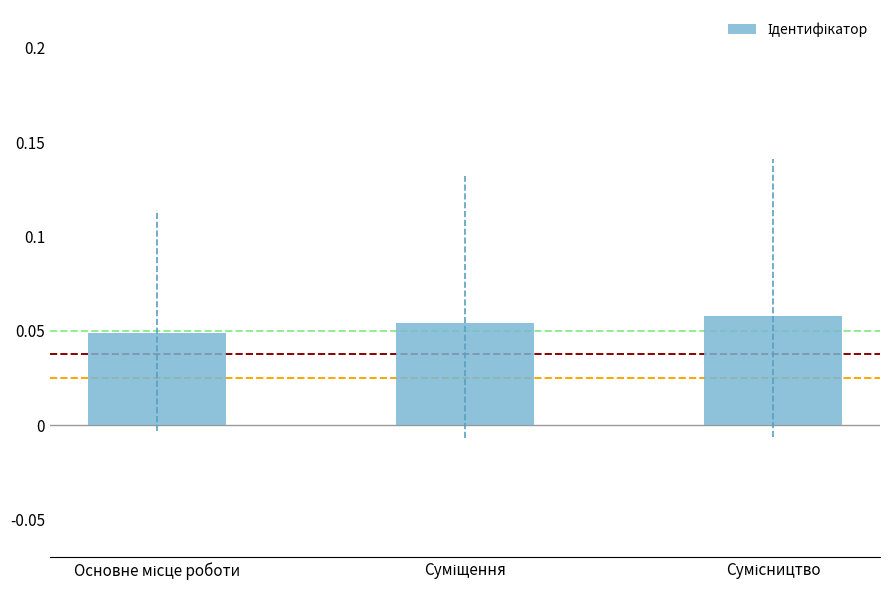

Count the values in the range 0 to 1.

3